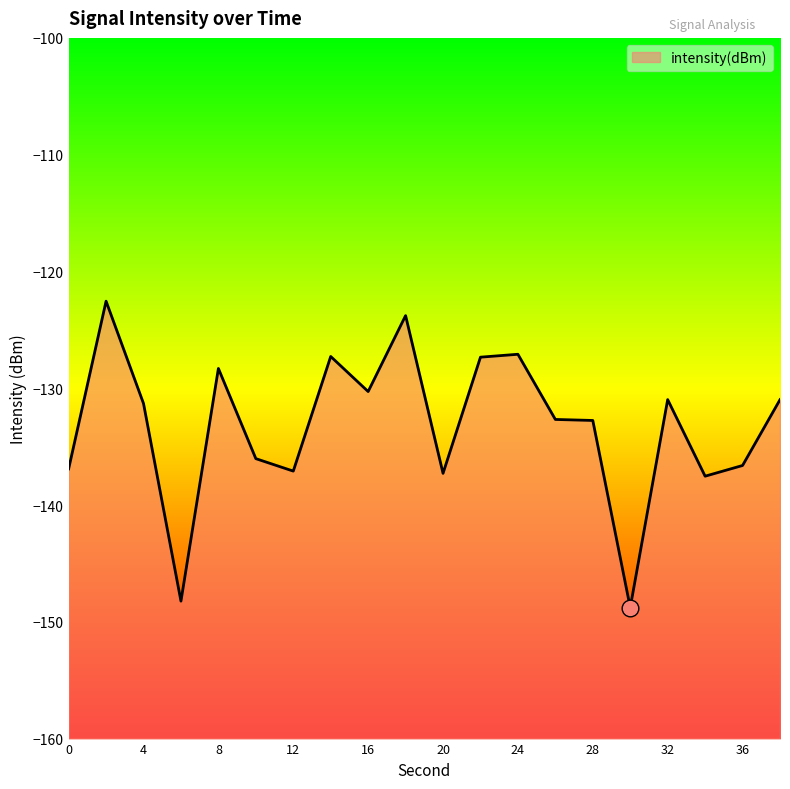

How many interior local valleys (lower than both neighbors) does the data have?

6